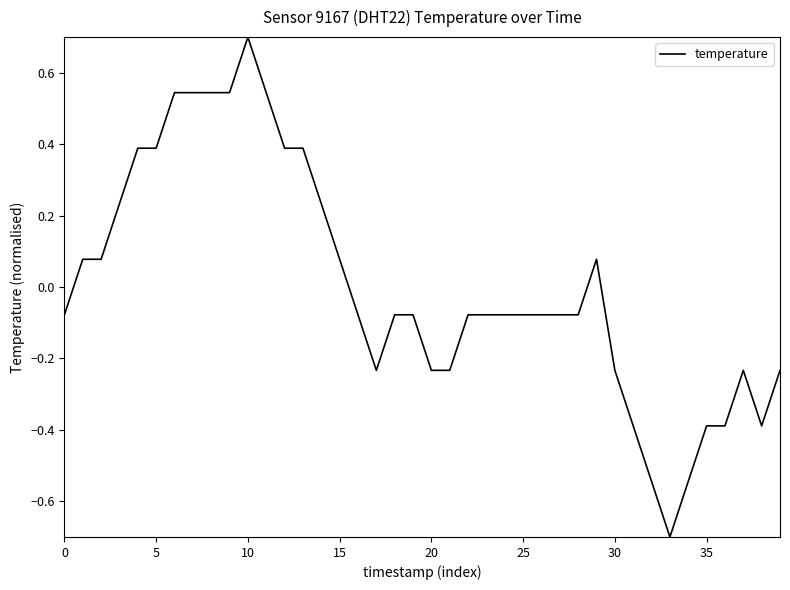

What is the difference between the maximum and minimum values?

1.4